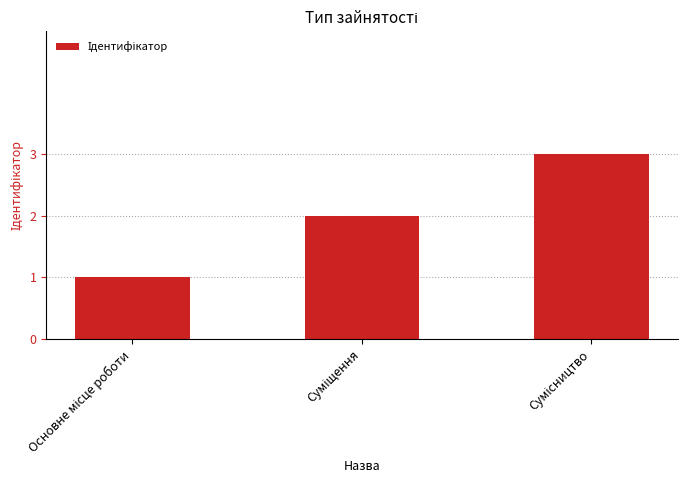

What is the sum of all values?

6